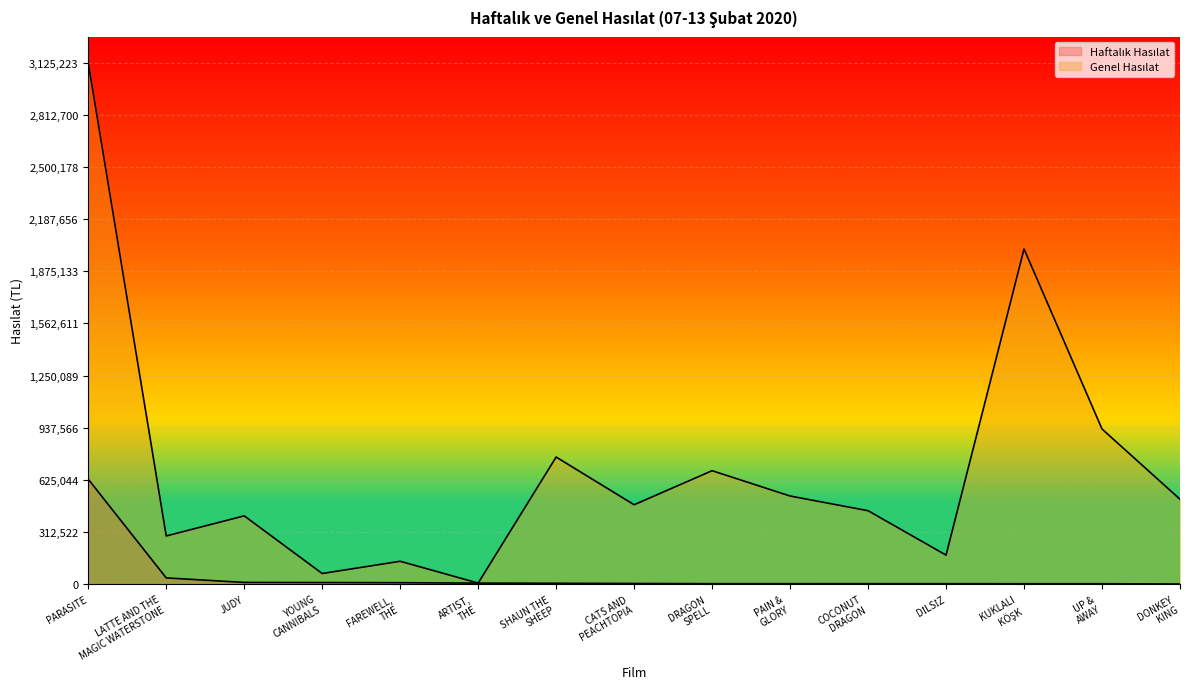

Is it true that Genel Hasılat equals 0.7 at PARASITE?

False